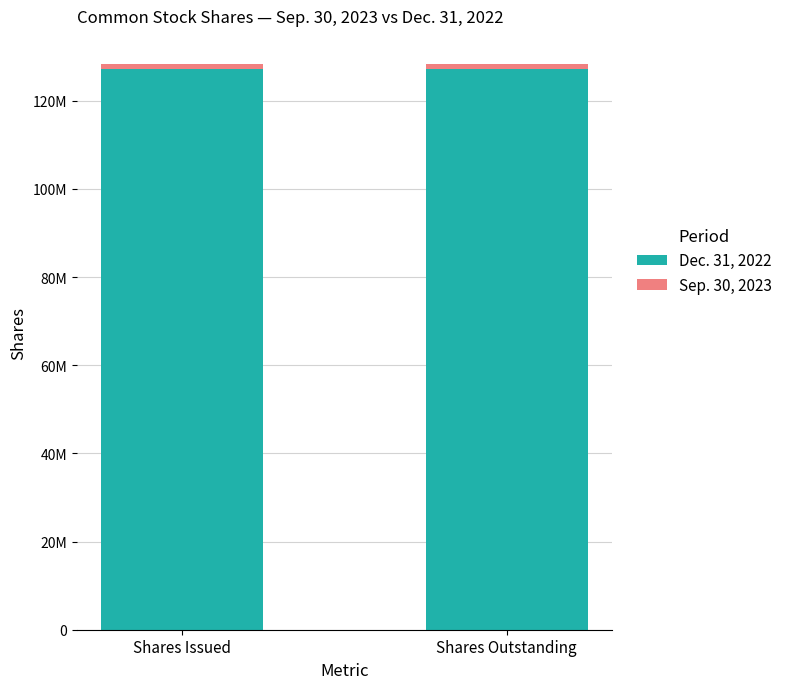

Does the chart contain any negative values?

No